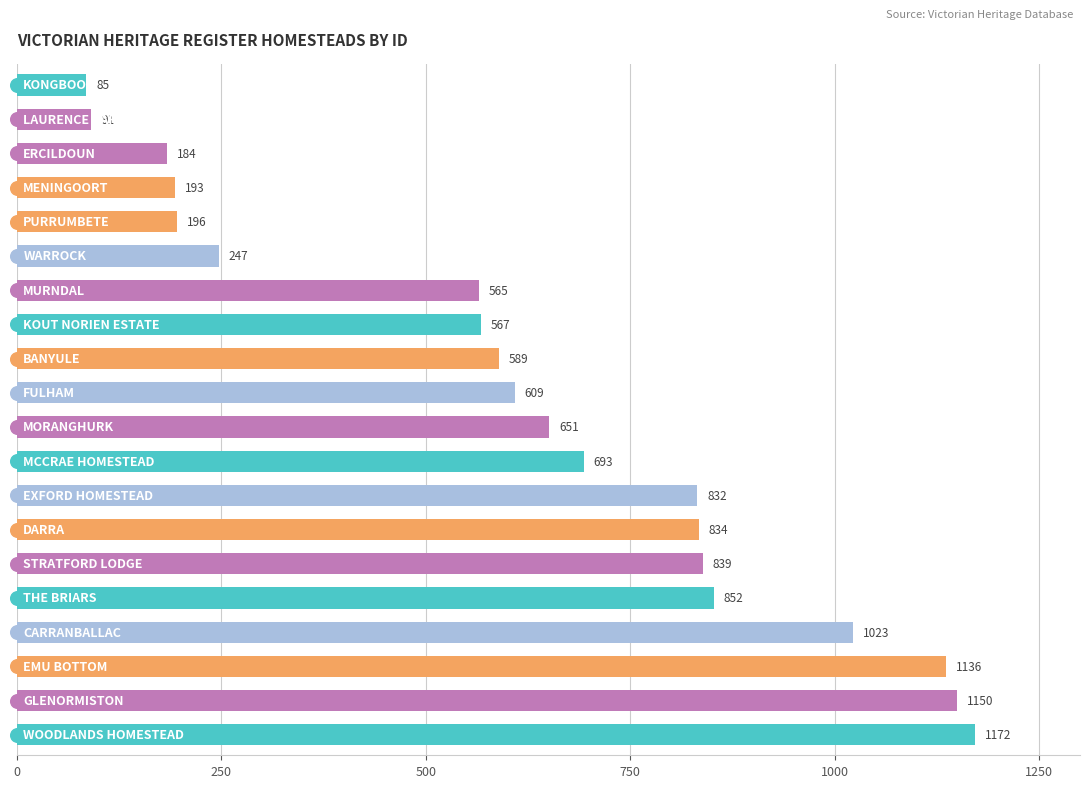

What is the difference between the second highest and minimum values?

1065